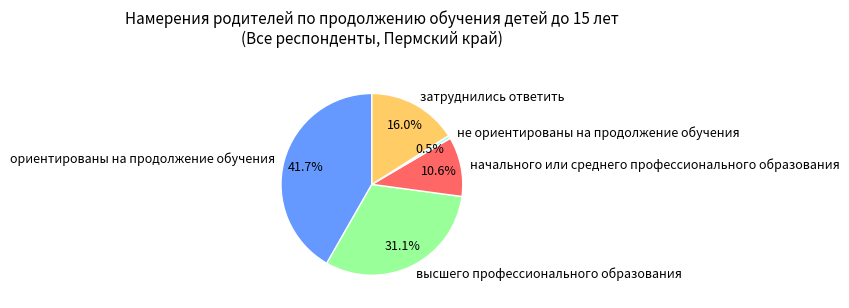

Is it true that ориентированы на продолжение обучения is 30% of the pie?

False